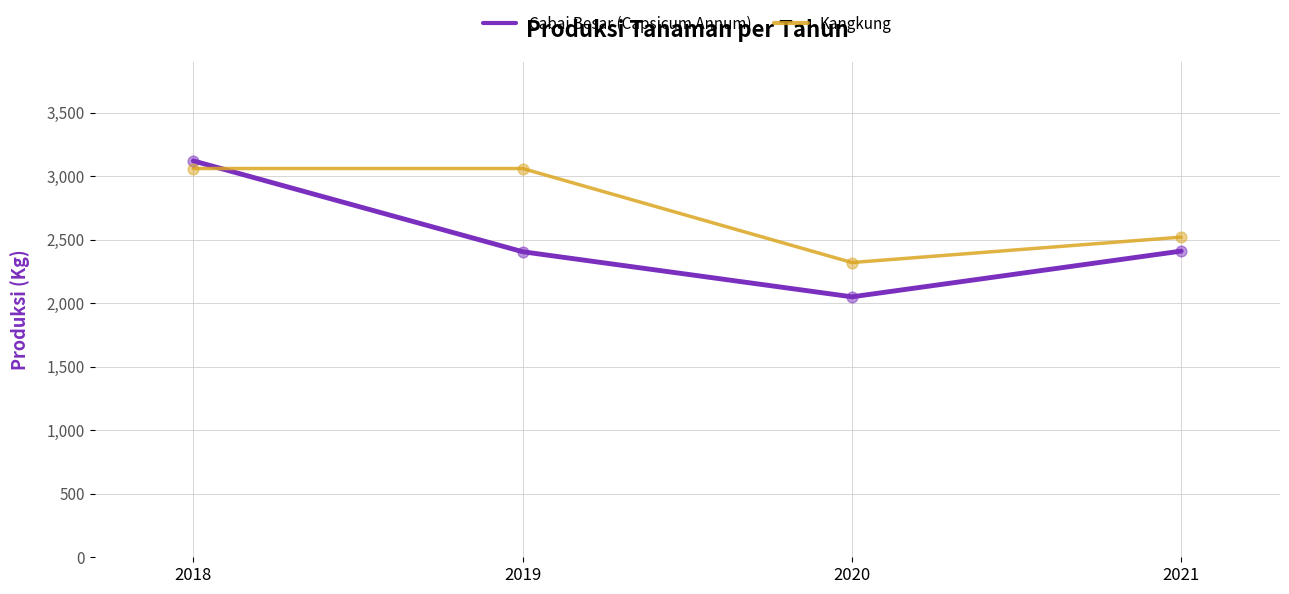

At how many categories does at least one series exceed 2750?

2